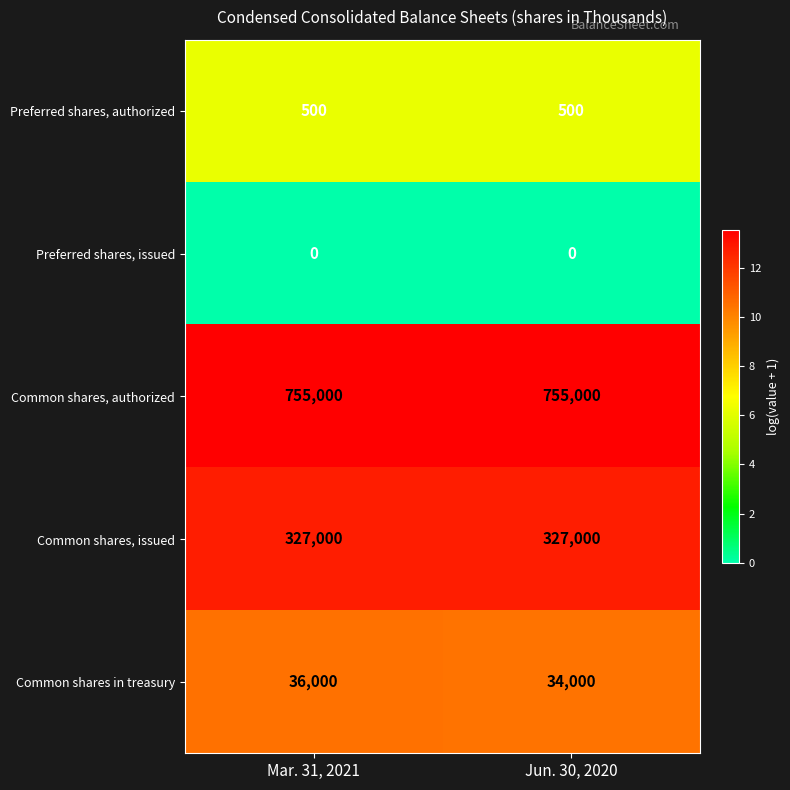

What is the maximum value for Common shares in treasury?

36000